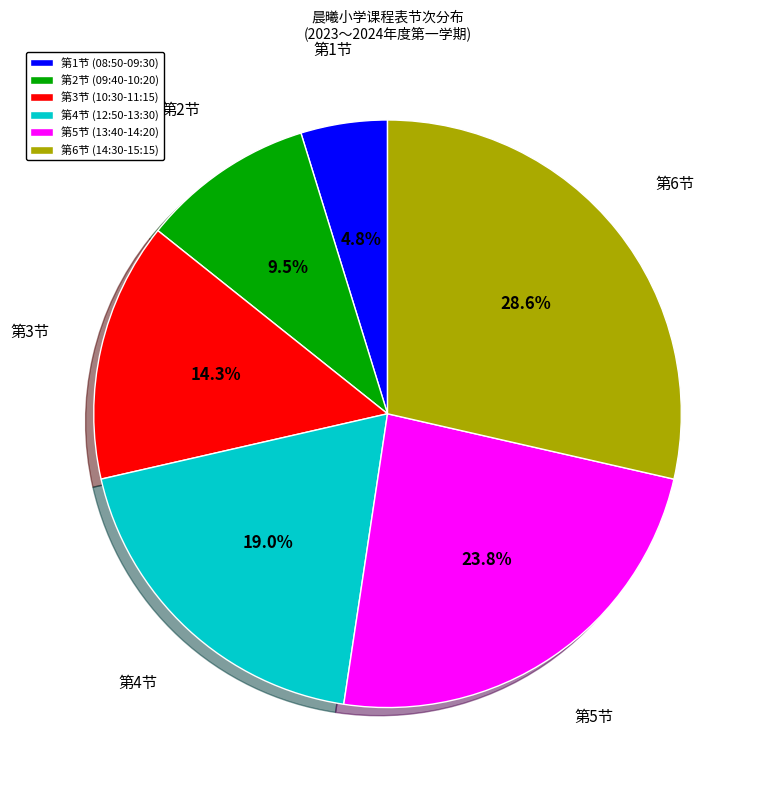

What portion of the pie excludes 第3节?

85.7%